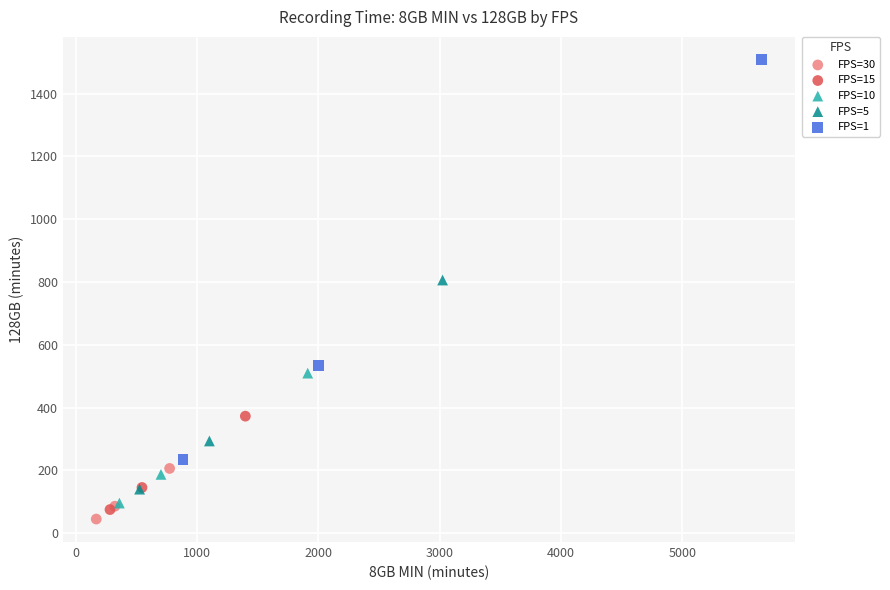

Which series contains the lowest Y value?

FPS=30